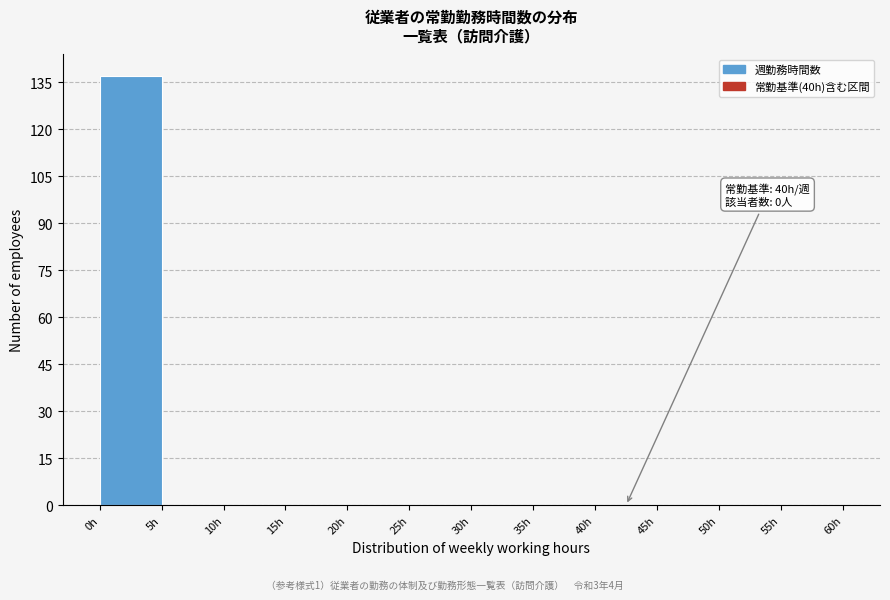

Over which range of the x-axis is the bar tallest?

0 to 5